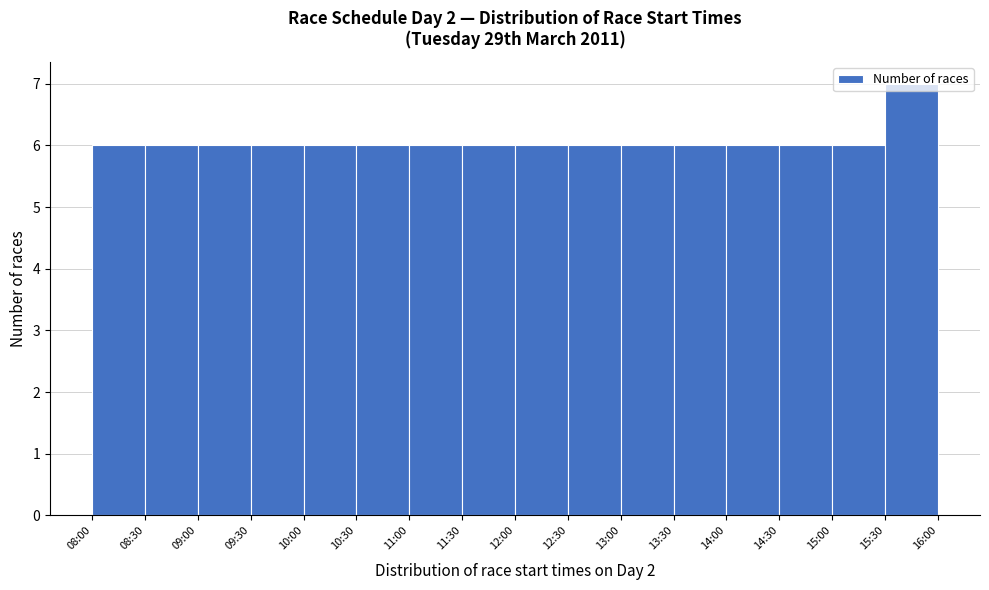

What position from the right is 08:00?

16